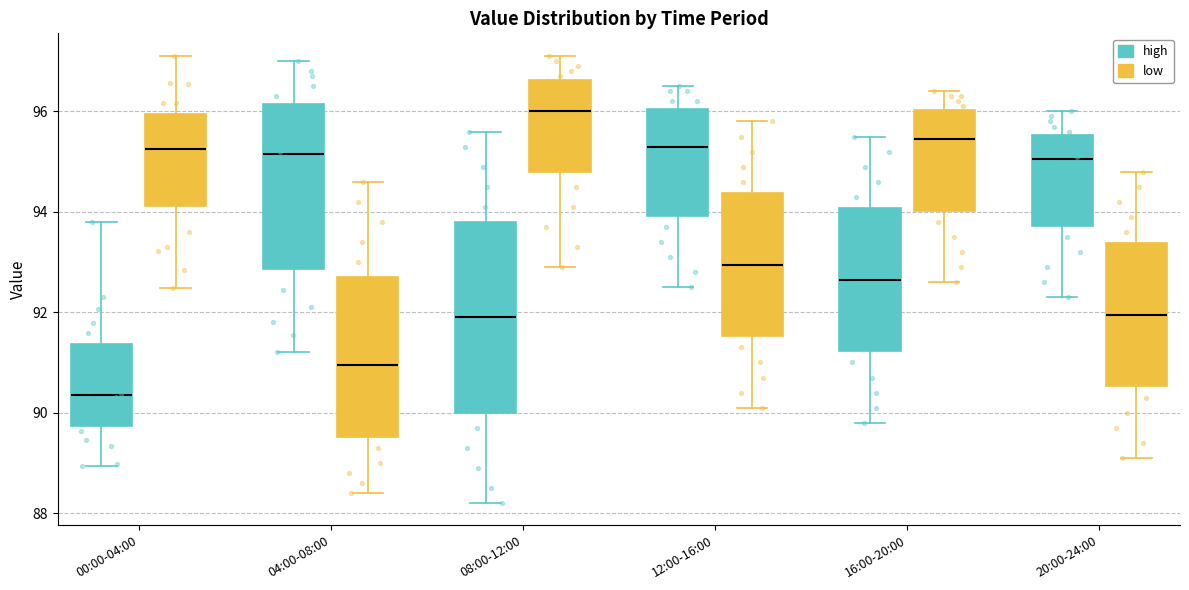

Where is the lower edge of the box for 20:00-24:00 (high) on the y-axis? The values are not printed on the chart, so give them approximately, as read against the axis.

93.8